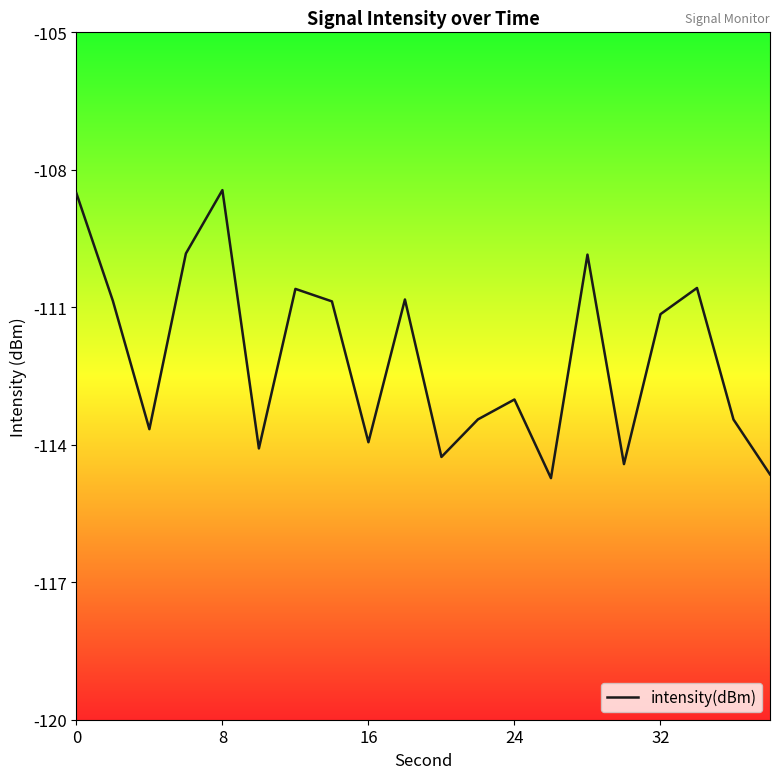

What is the difference between the maximum and minimum values?

6.3